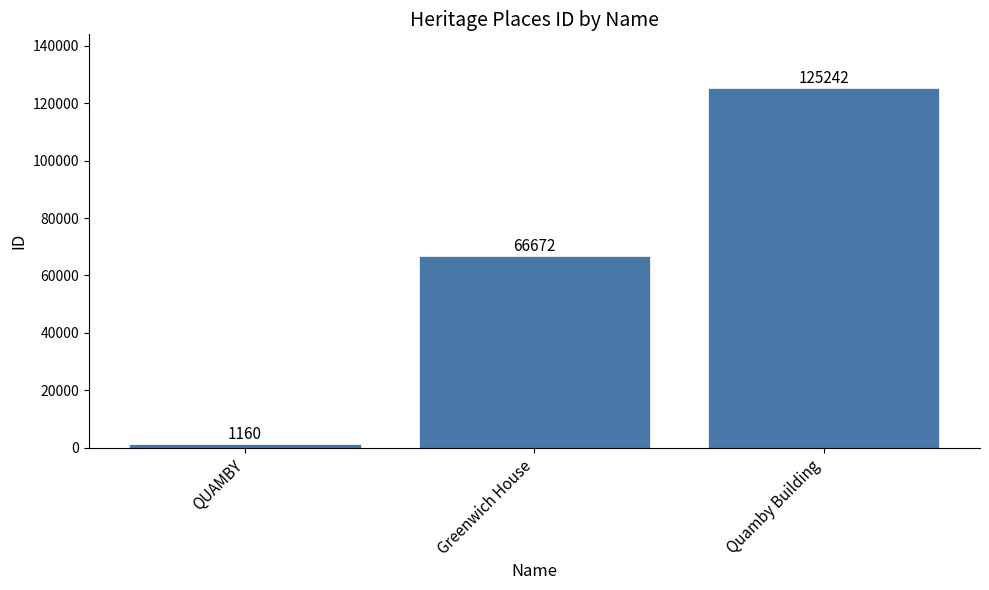

Where is the data nearest to the value 63201?

Greenwich House